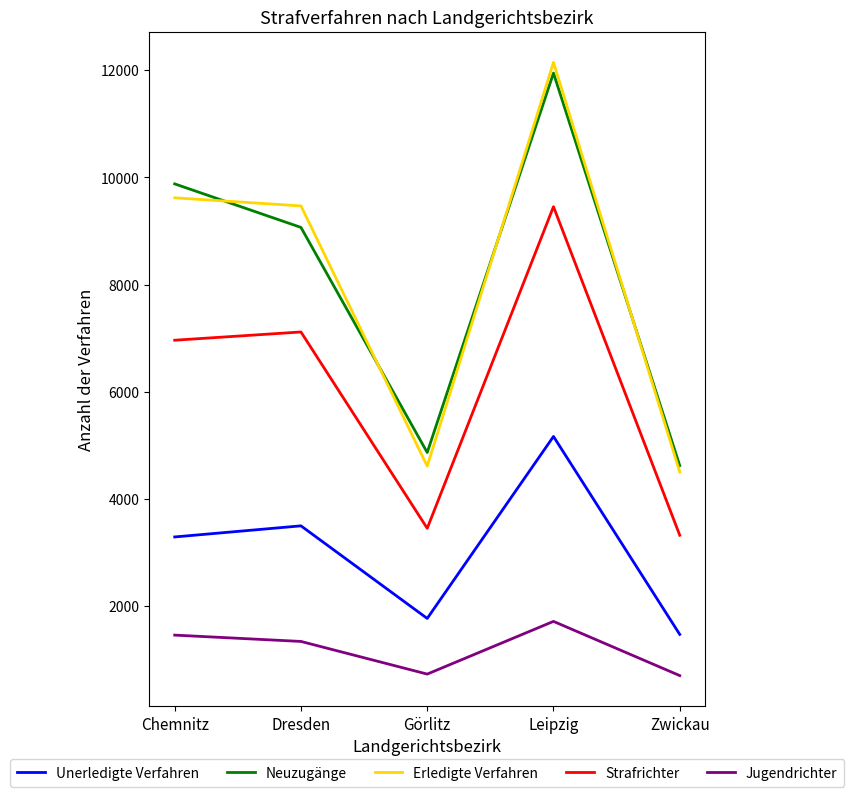

What is the total value across all series at Zwickau?

14639